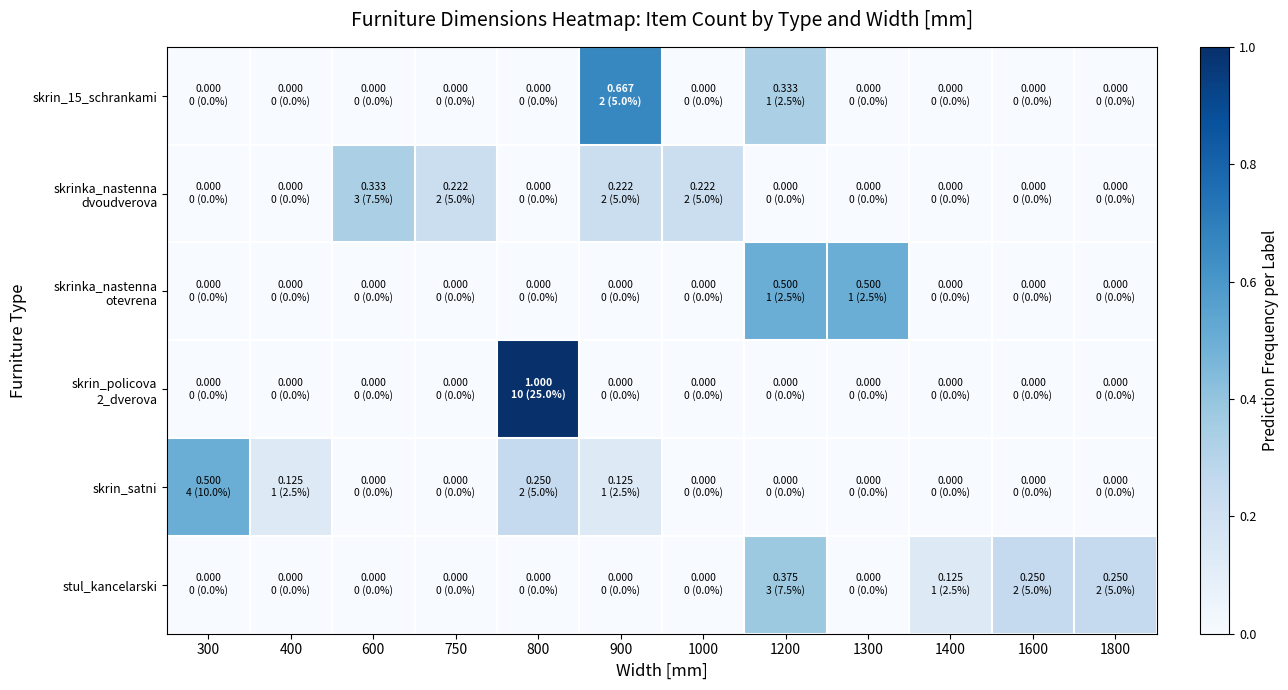

What is the total value across all series at 1300?

0.5